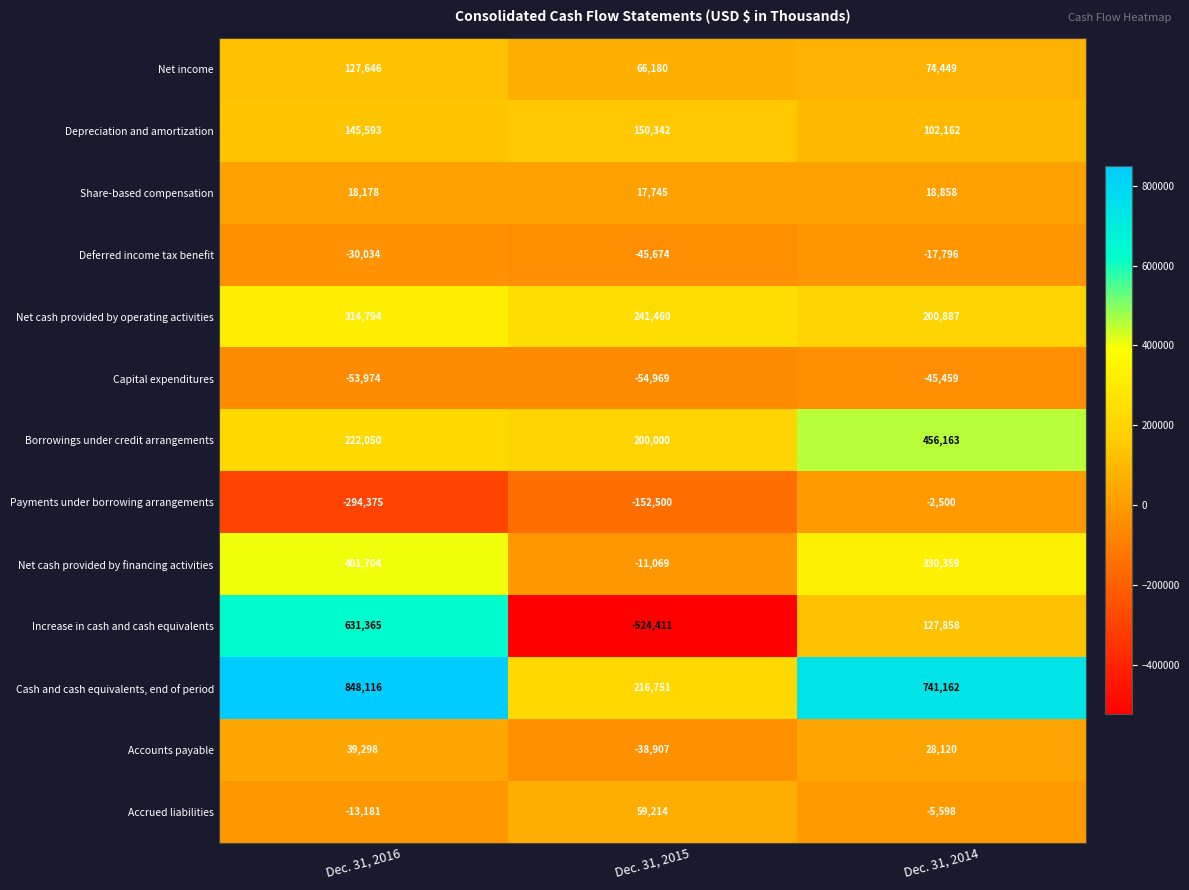

The Share-based compensation series shows 29459 at Dec. 31, 2016. True or false?

False